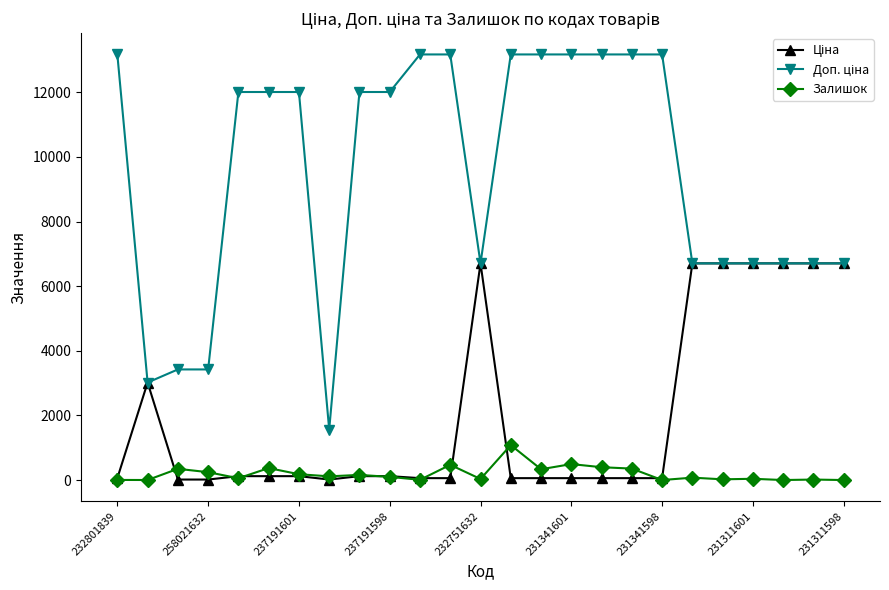

True or false: Залишок has more than 0 interior local peaks.

True